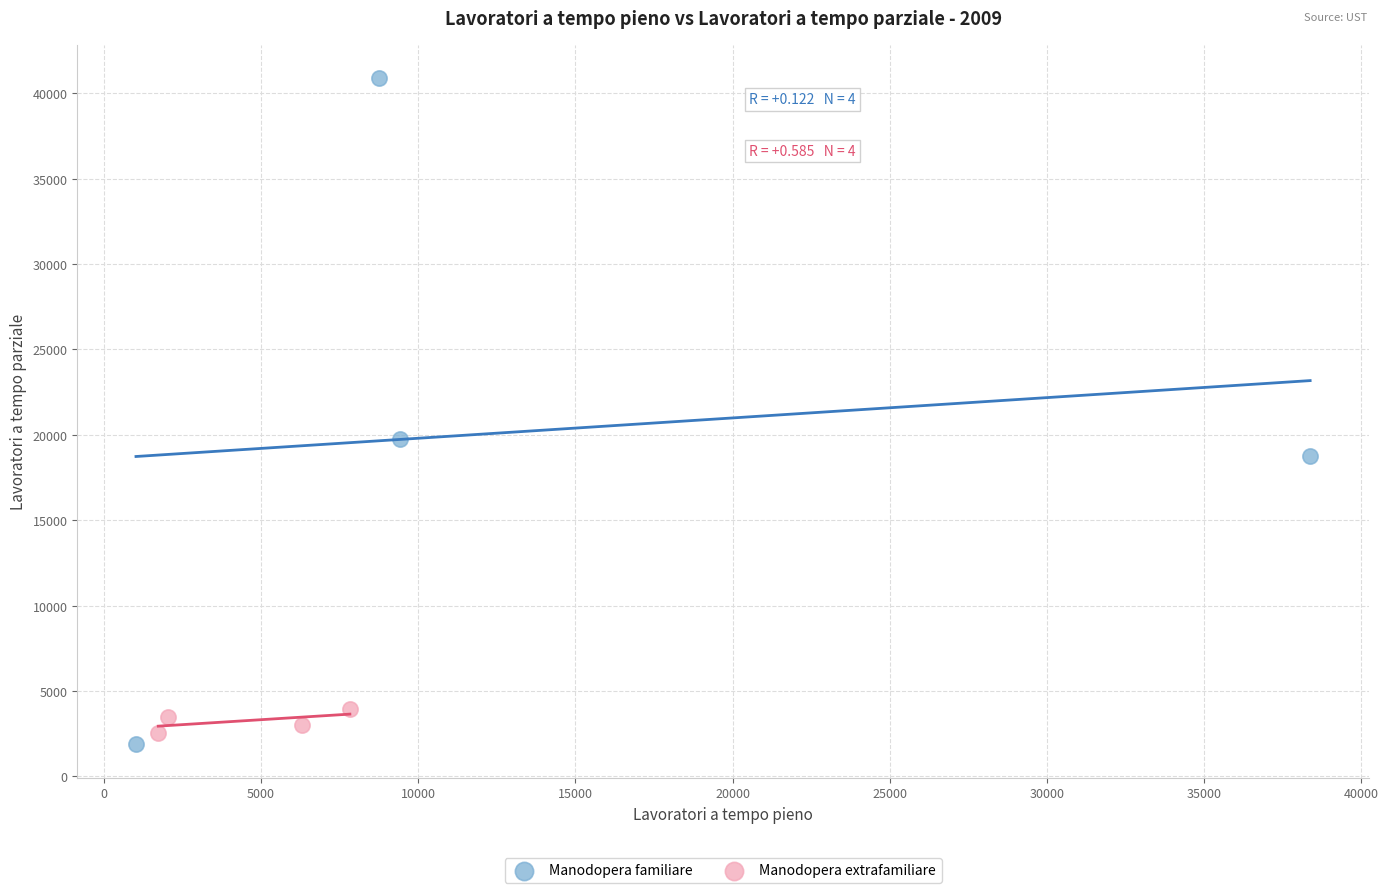

Which series has the largest Y range (max minus min)?

Manodopera familiare